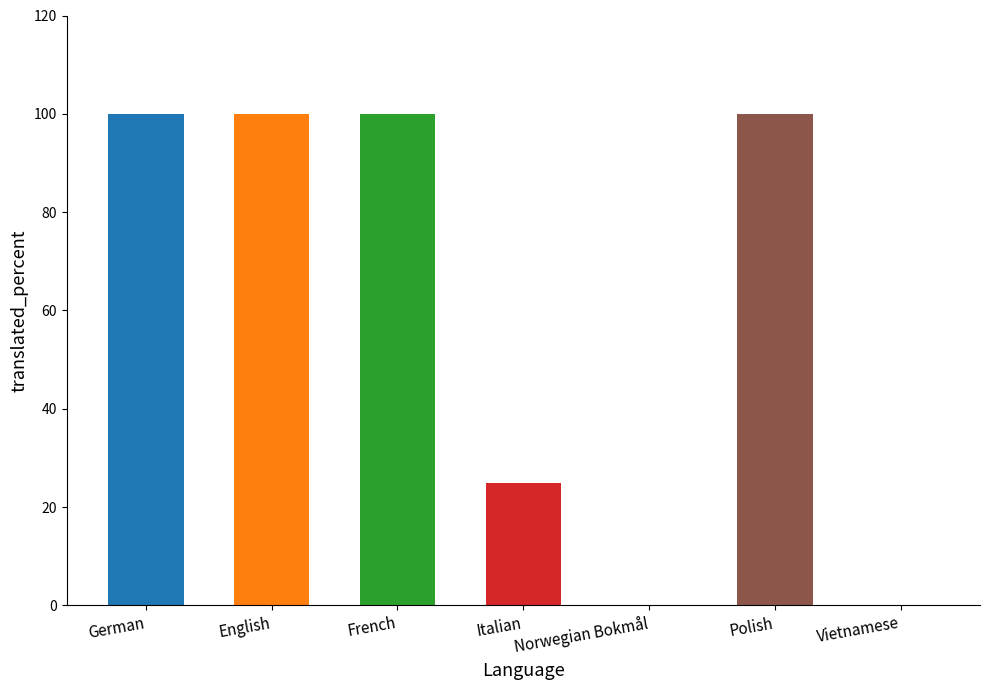

How many distinct data groups are displayed?

1